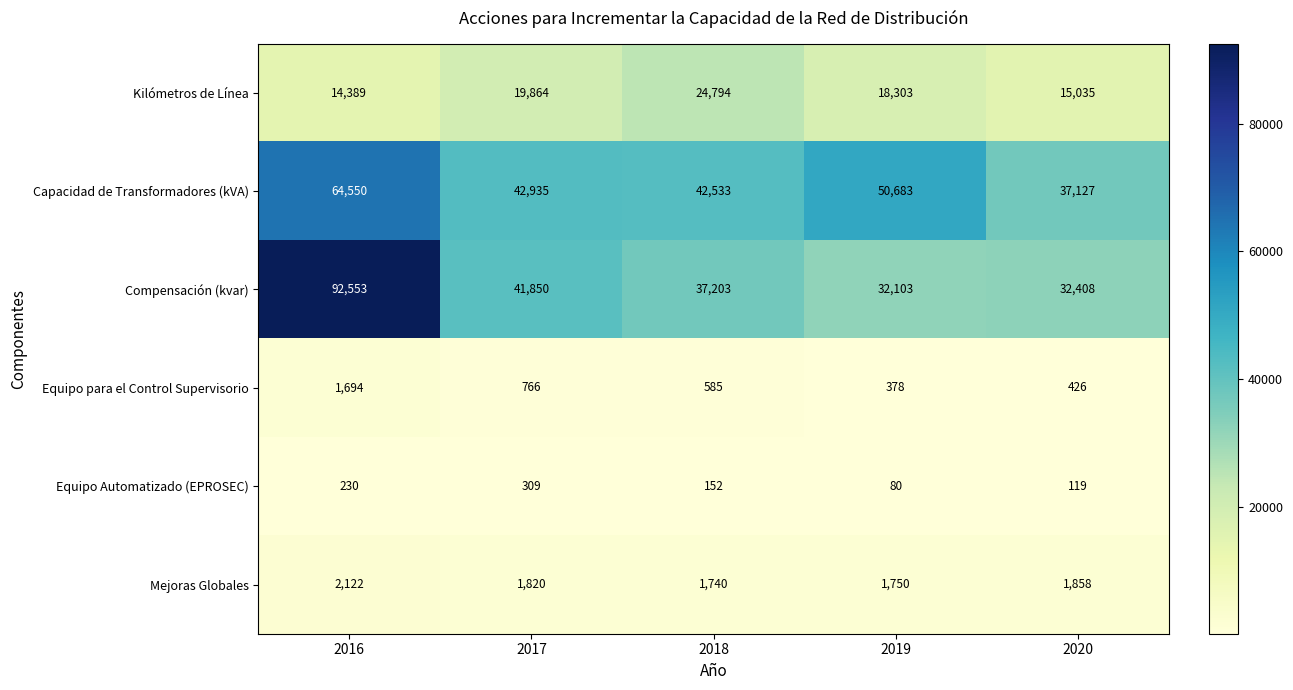

What is the difference between the Equipo para el Control Supervisorio values at 2019 and 2018?

207